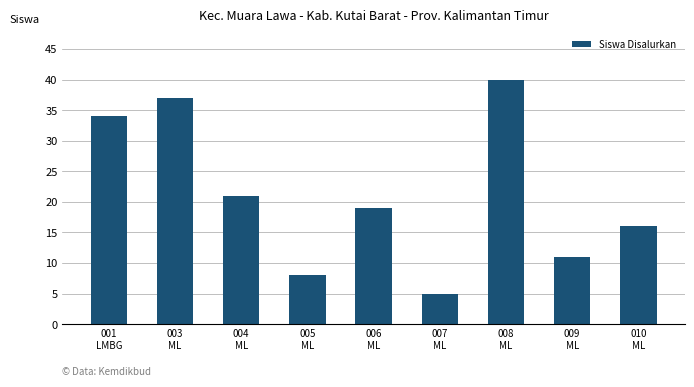

What is the sum of the values at 008
ML and 007
ML?

45